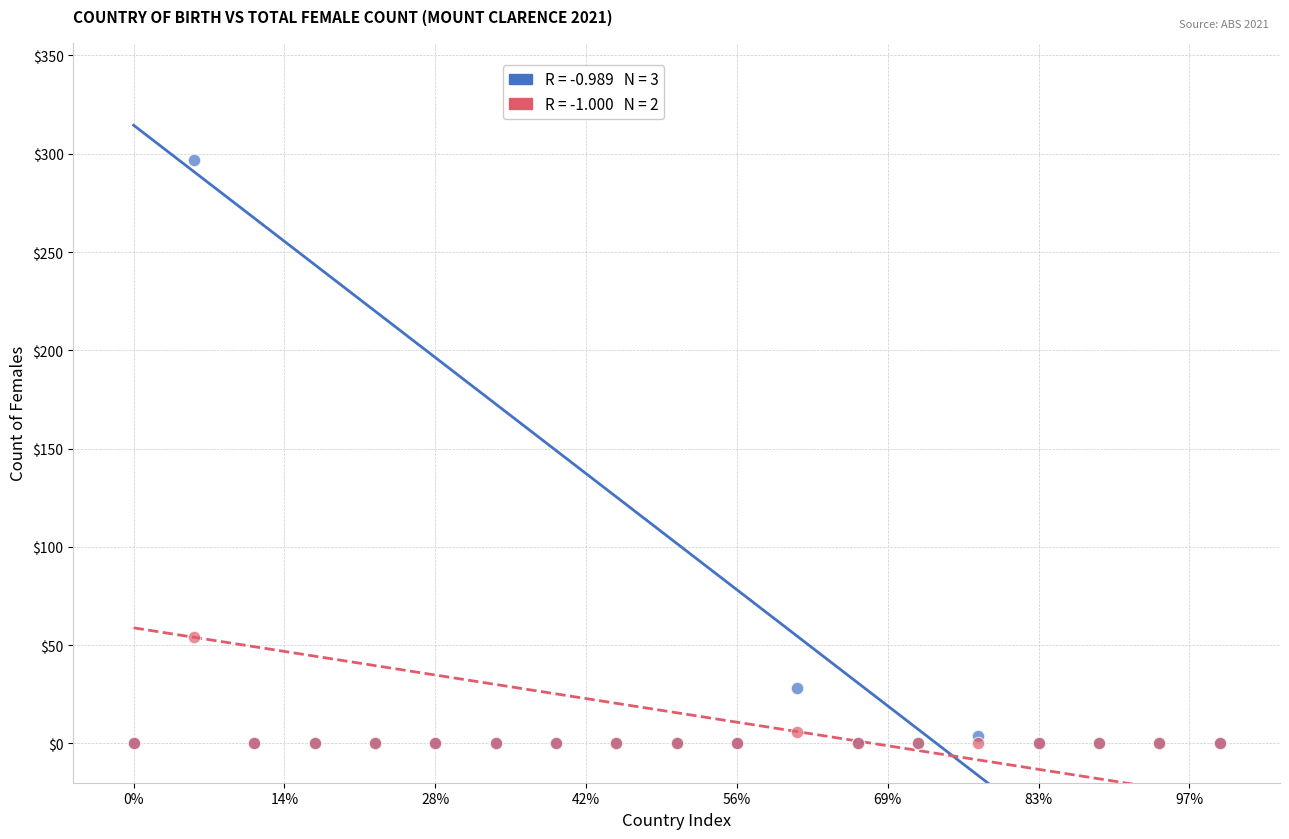

Across all series, what Y value is closest to 148?

54